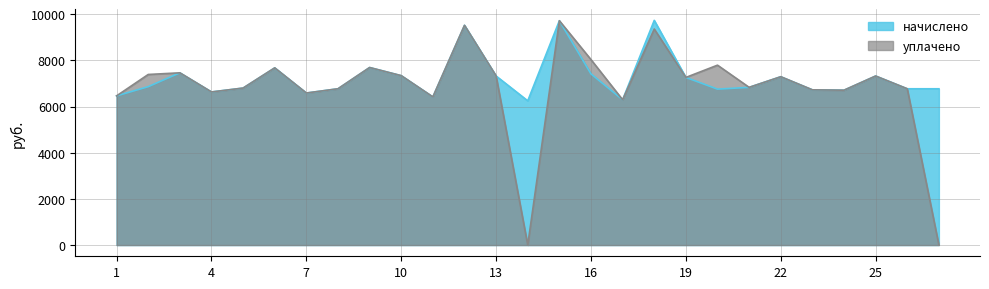

True or false: начислено and уплачено intersect in this chart.

False